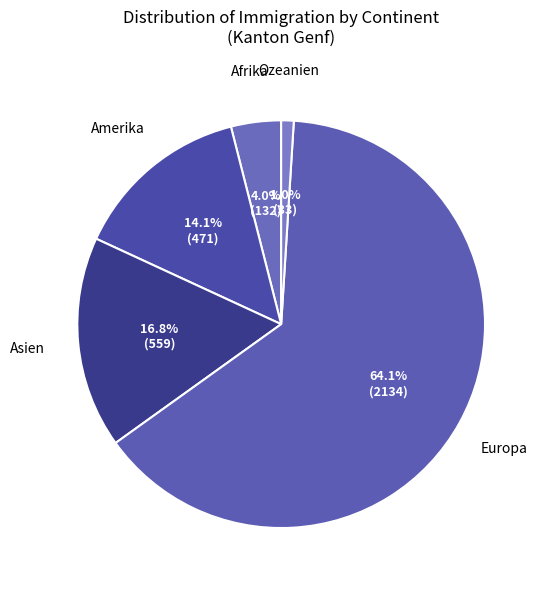

Count the number of slices in the pie.

5